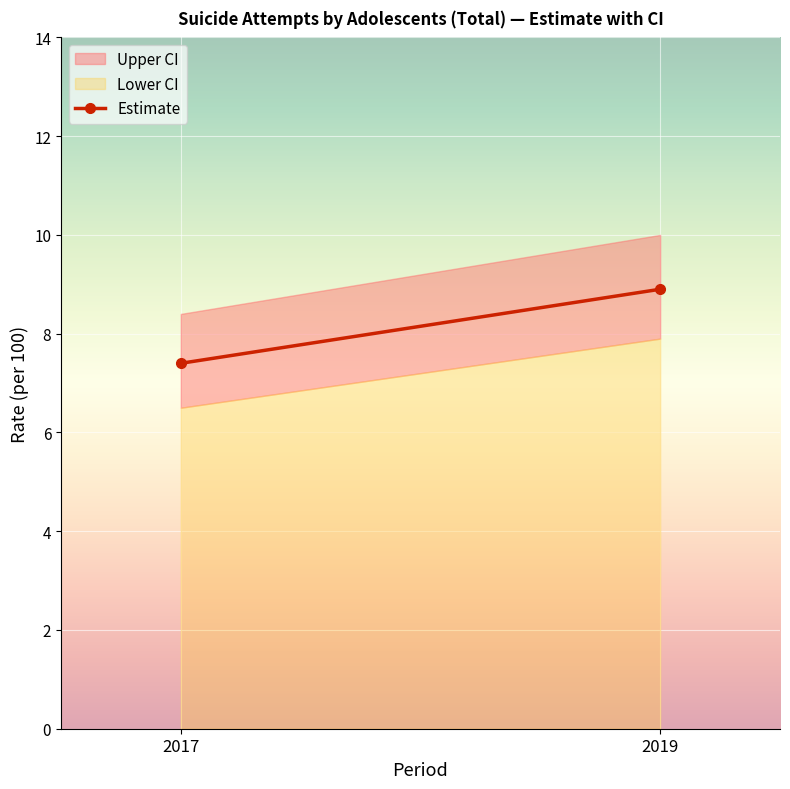

Which has a higher value, 2017 or 2019?

2019